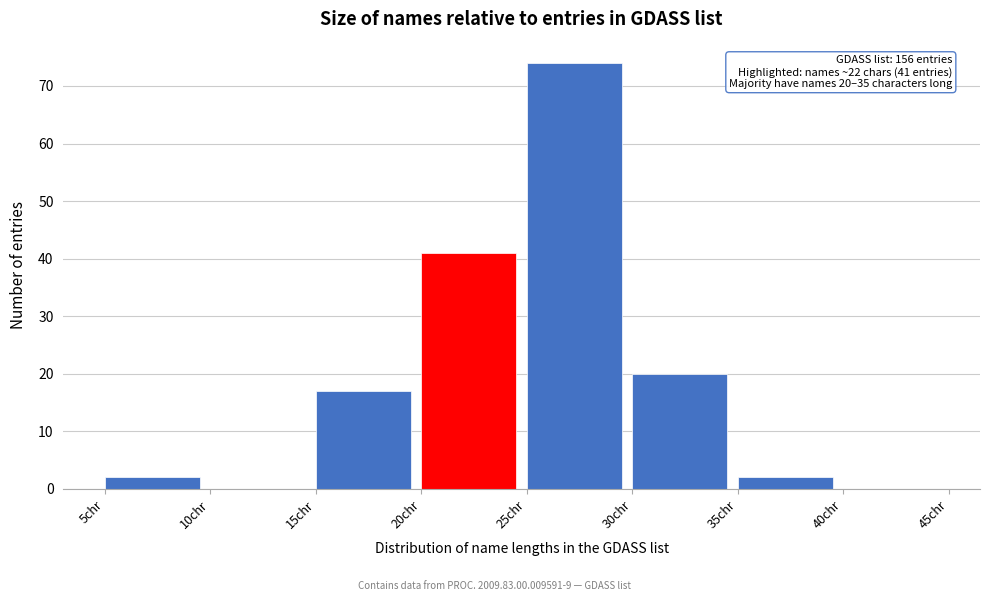

Which range on the x-axis has the tallest bar?

25 to 30